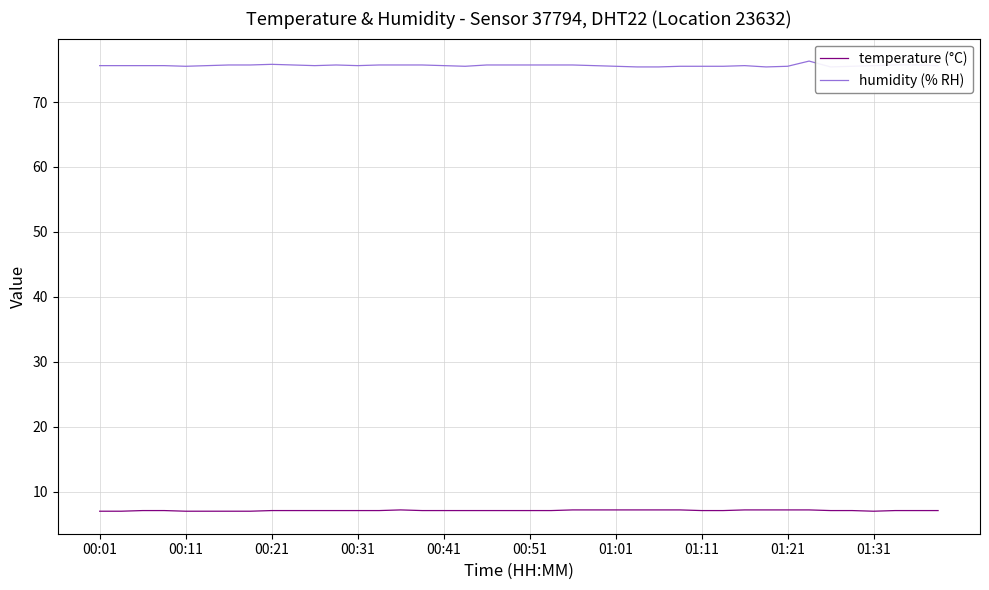

What is the value of the temperature (°C) point at the 11th from the left?

7.1